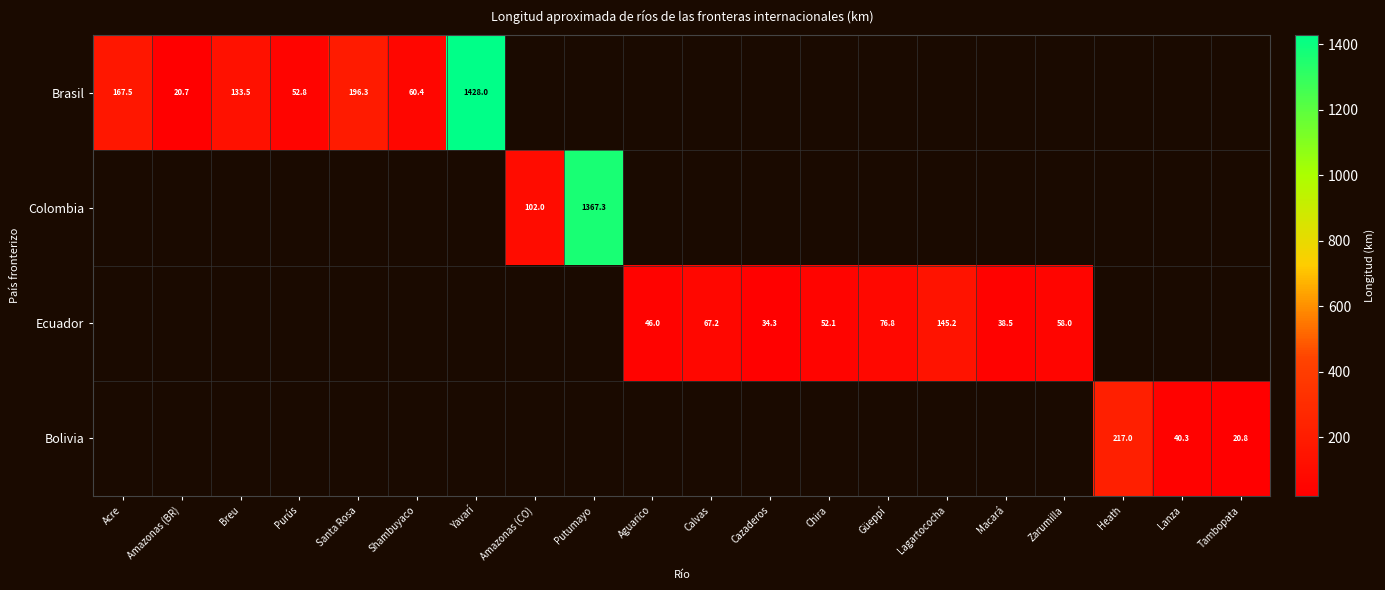

What is the approximate value of Bolivia at Lanza?

40.3